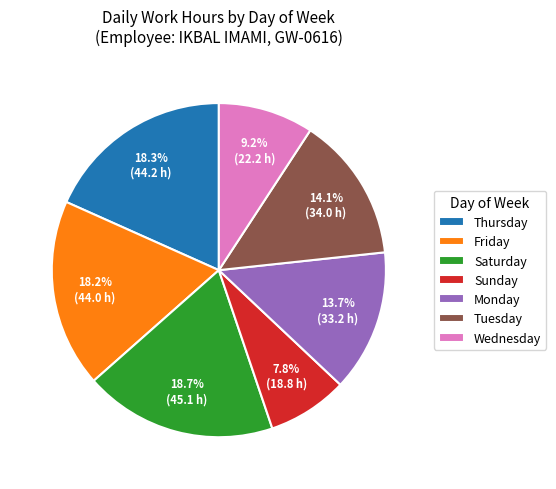

Between Thursday and Monday, which is larger?

Thursday